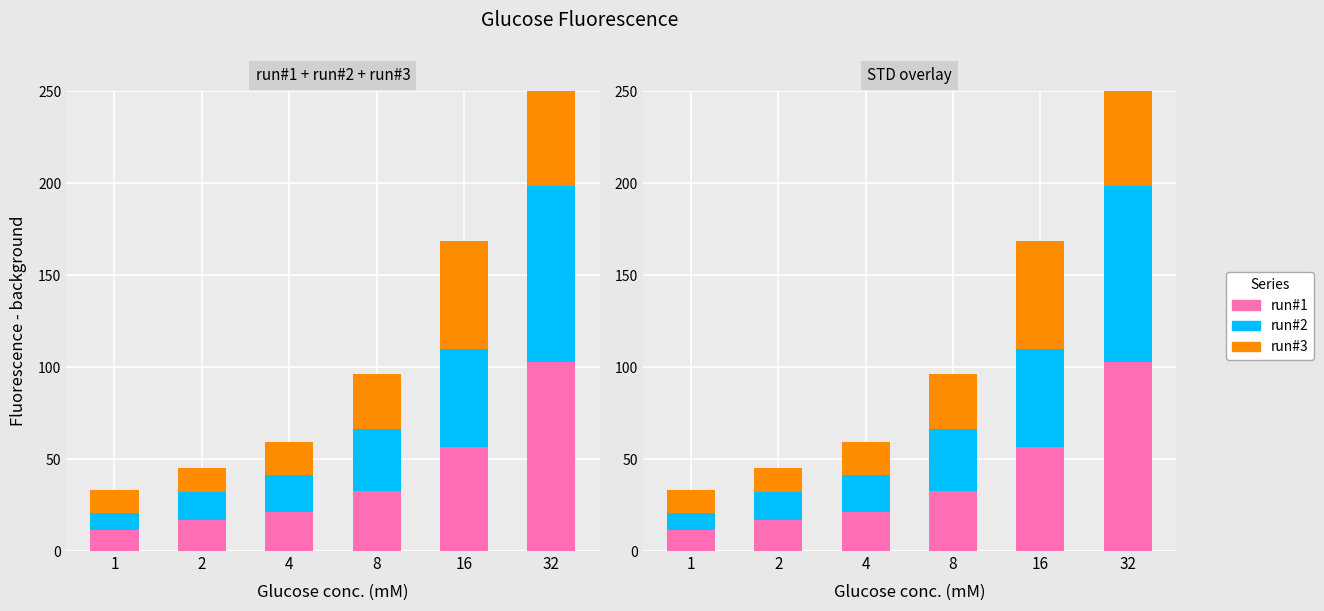

Which series has the widest spread of values?

run#1